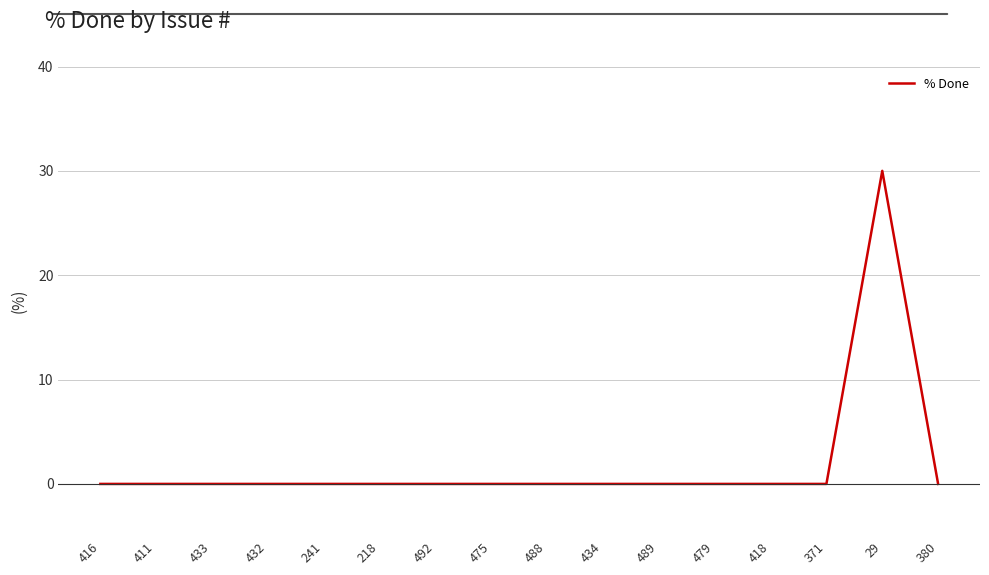

What is the difference between the maximum and minimum values?

30